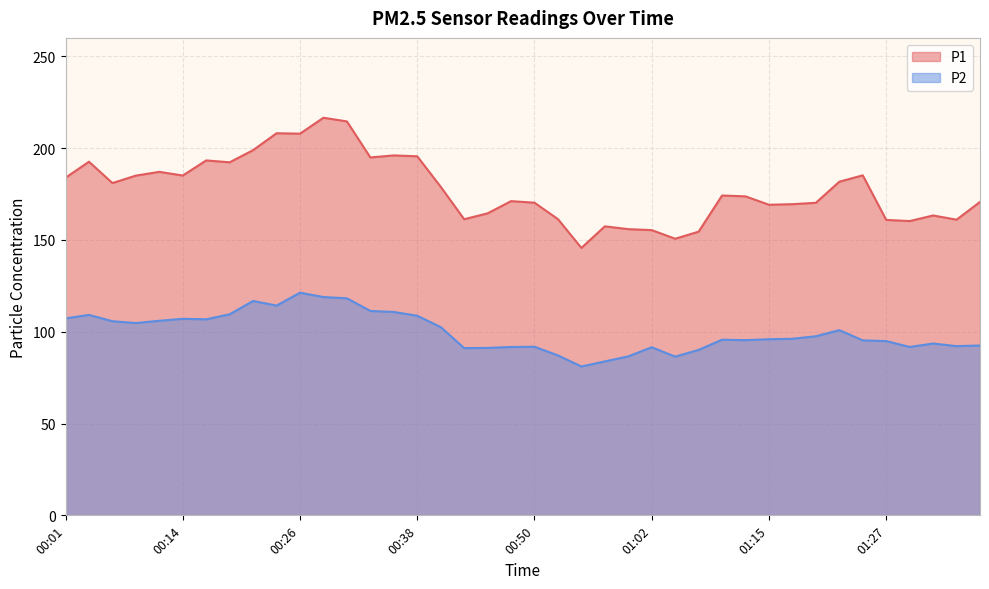

What position from the left is 01:34?

39